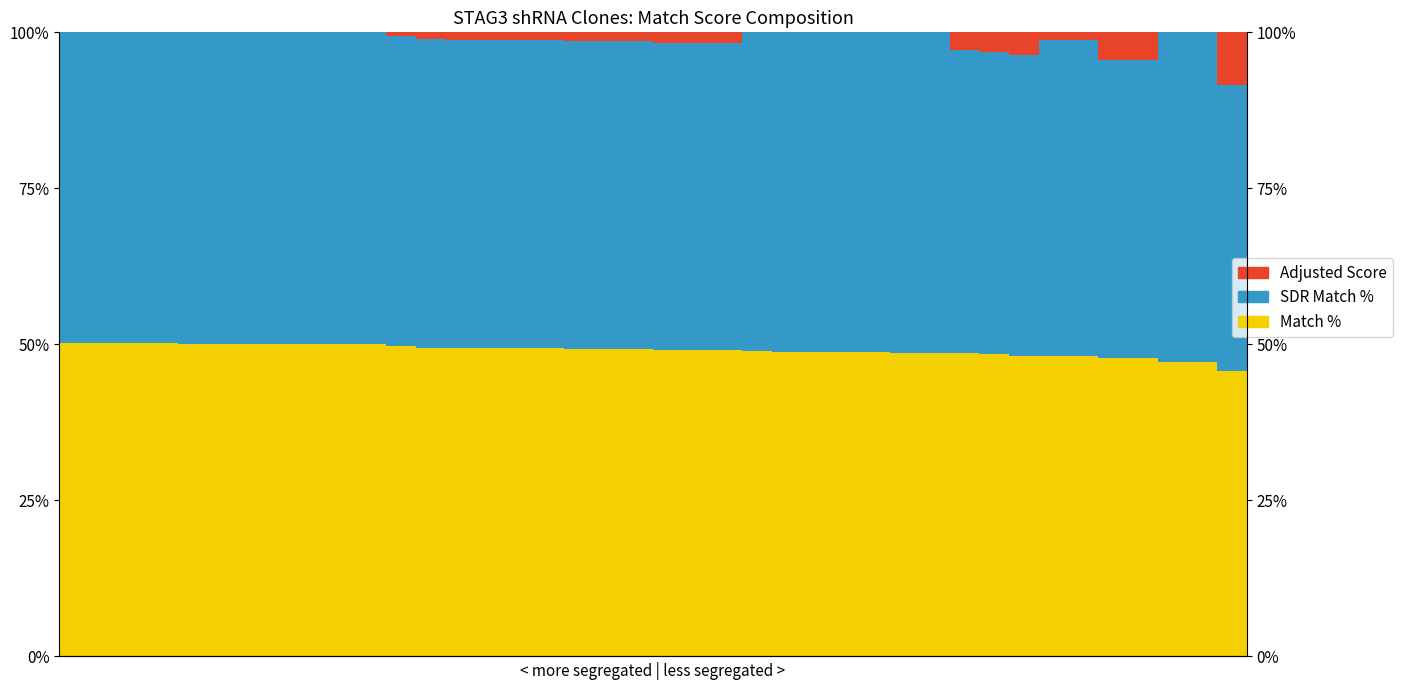

Where is SDR Match % nearest to the value 0?

39